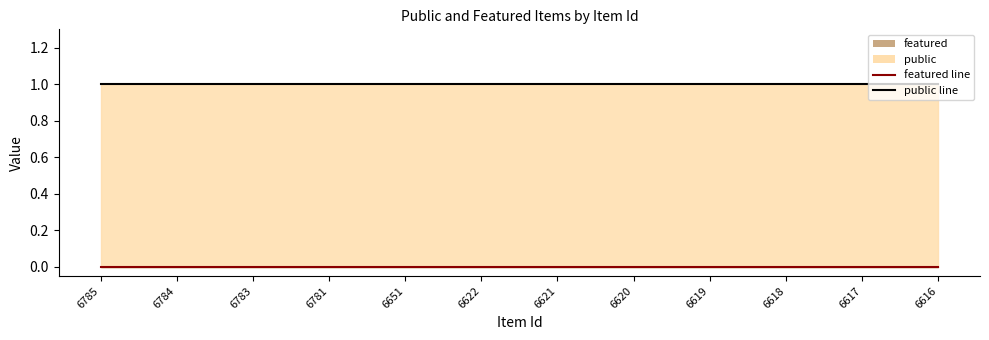

What is the maximum value for public line?

1